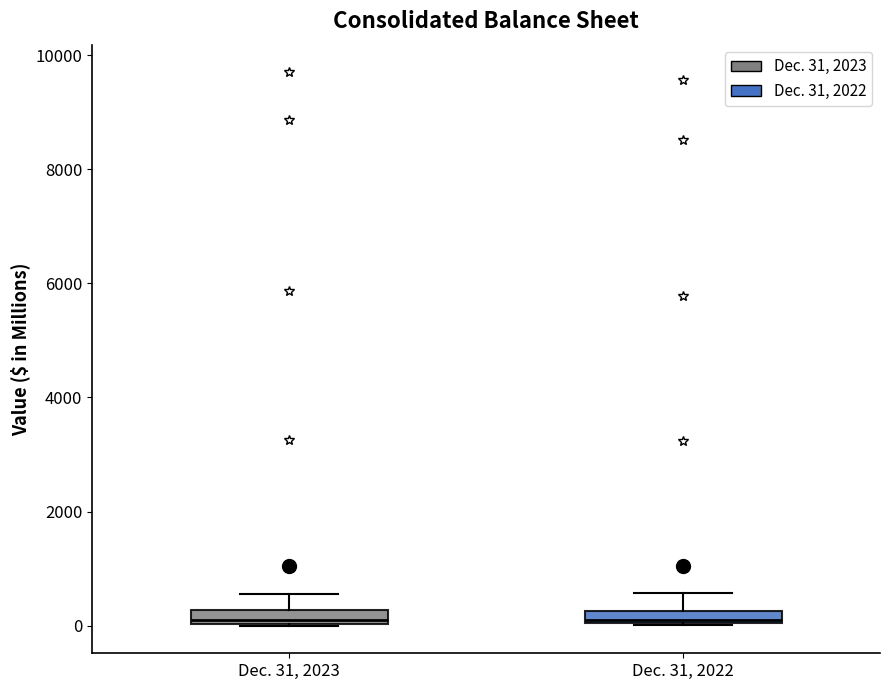

Where is the lower edge of the box for Dec. 31, 2022 on the y-axis? The values are not printed on the chart, so give them approximately, as read against the axis.

0